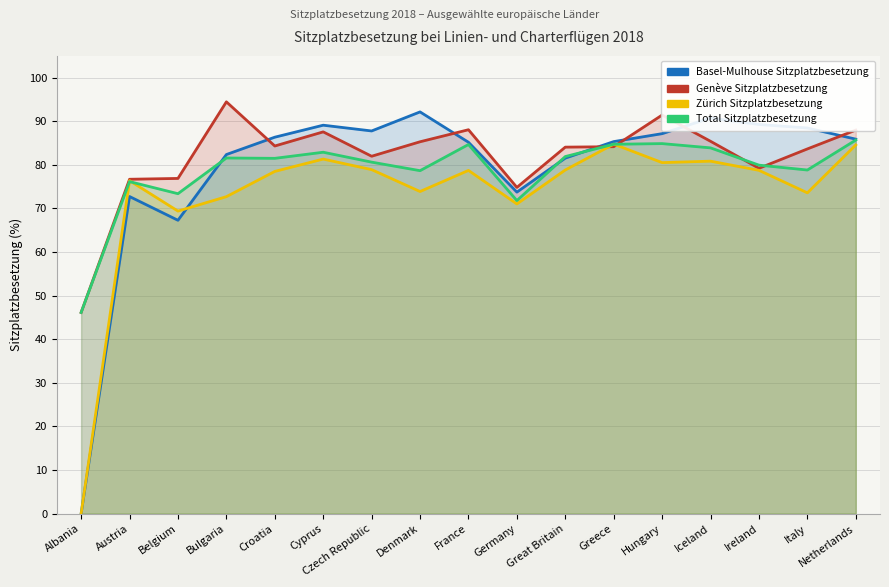

What value does the Basel-Mulhouse Sitzplatzbesetzung series have at Great Britain?

81.5